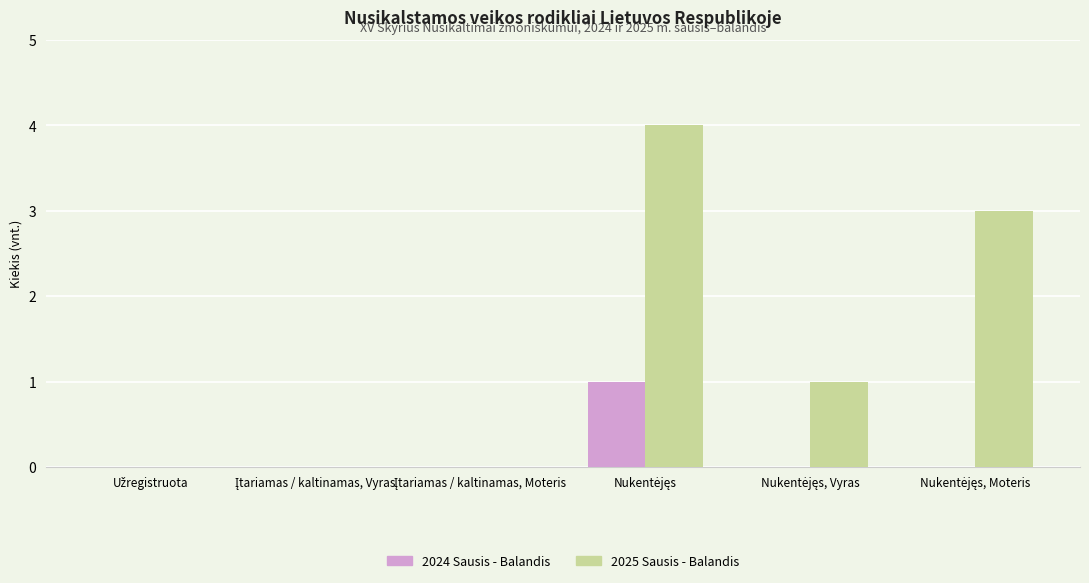

Reading left to right, list all the values displayed in this chart.

2024 Sausis - Balandis: 0	0	0	1	0	0
2025 Sausis - Balandis: 0	0	0	4	1	3